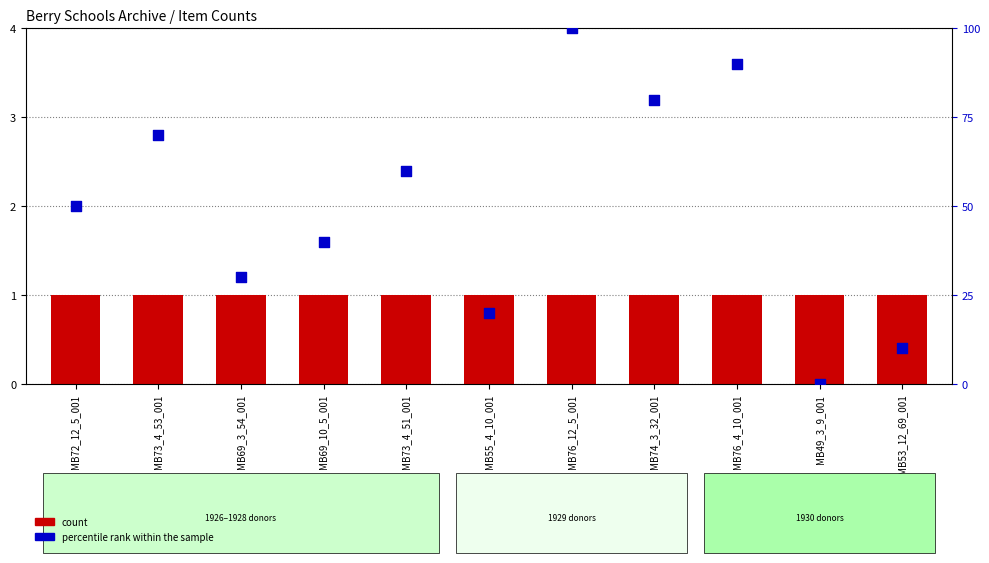

At how many categories does at least one series exceed 83?

2